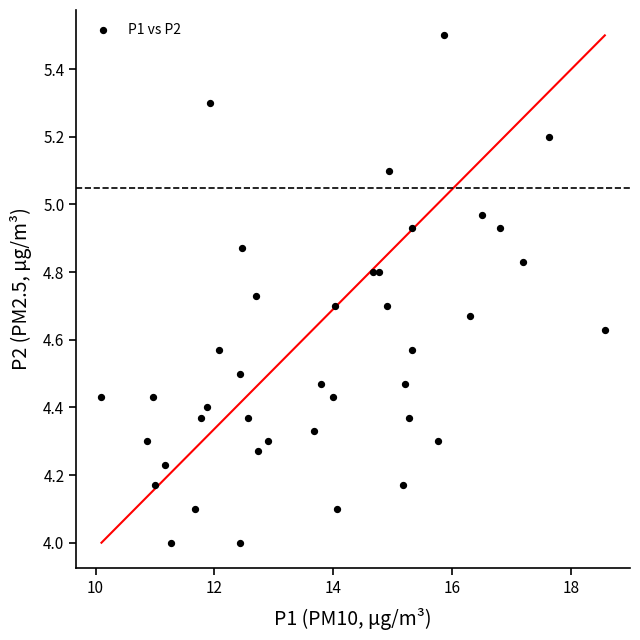

How many data points are displayed?

40